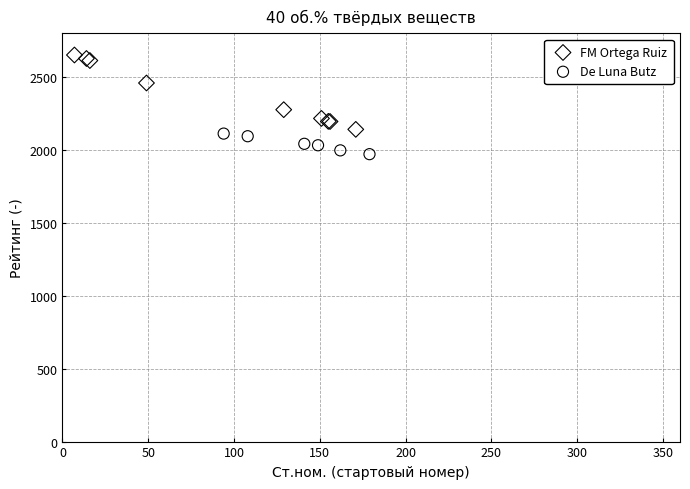

Which series has the largest Y range (max minus min)?

FM Ortega Ruiz